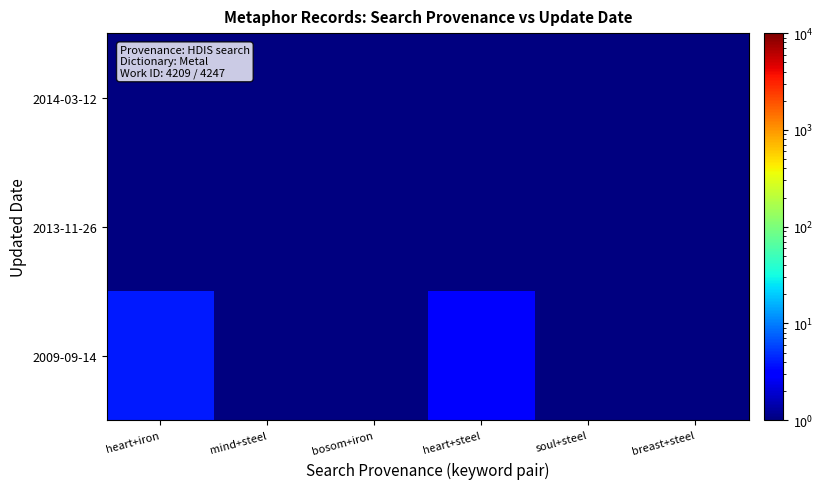

At how many categories does at least one series exceed 2?

2